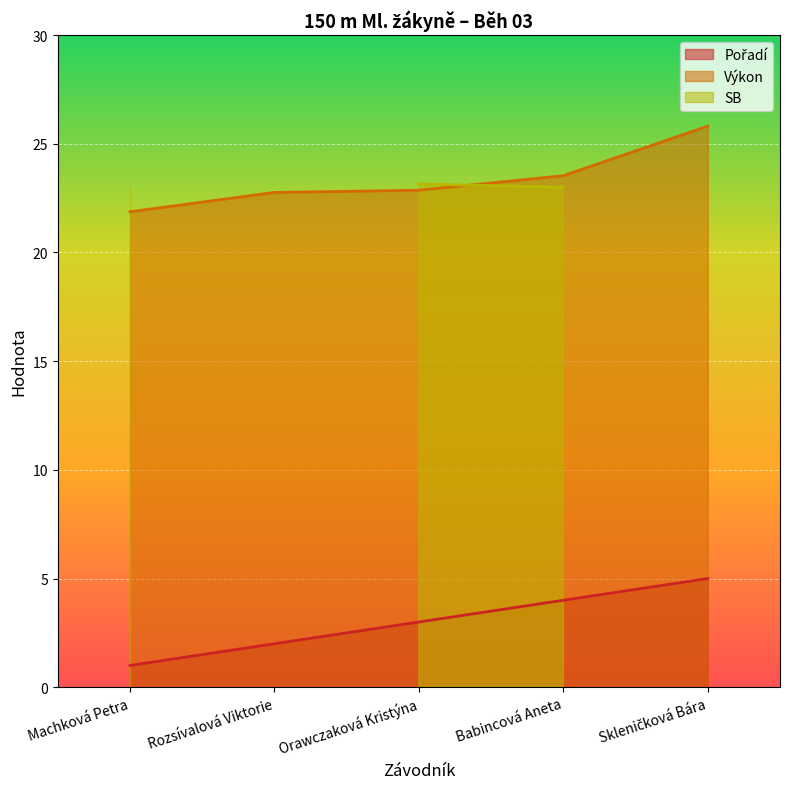

What is the maximum value for Výkon?

25.8